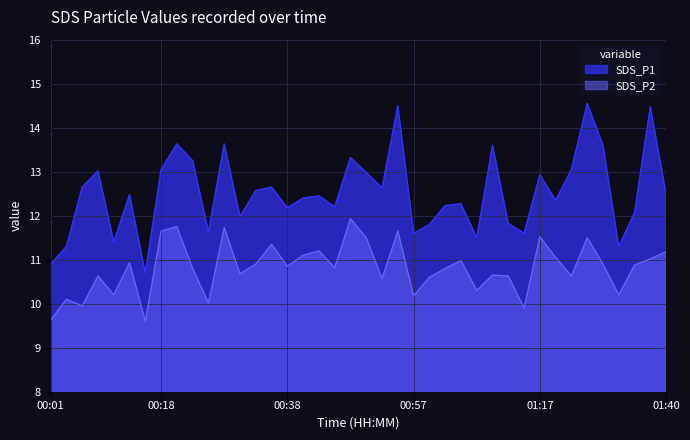

Count the number of data series in this chart.

2